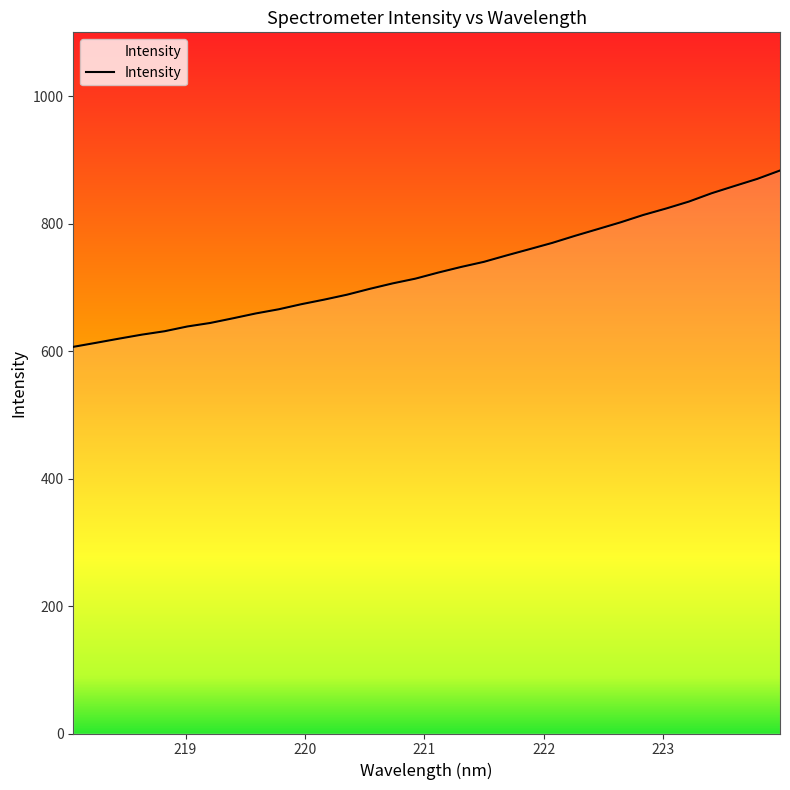

What is the difference between the maximum and minimum values?

276.6